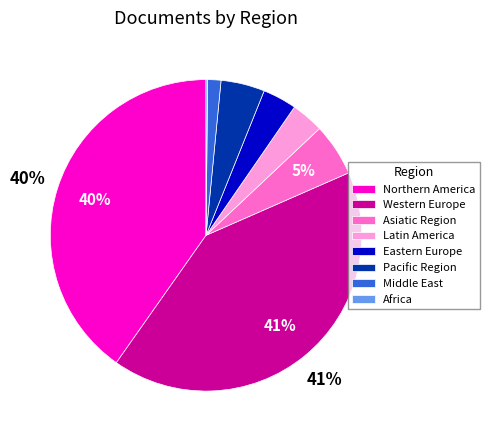

Is Asiatic Region the majority of the pie?

No